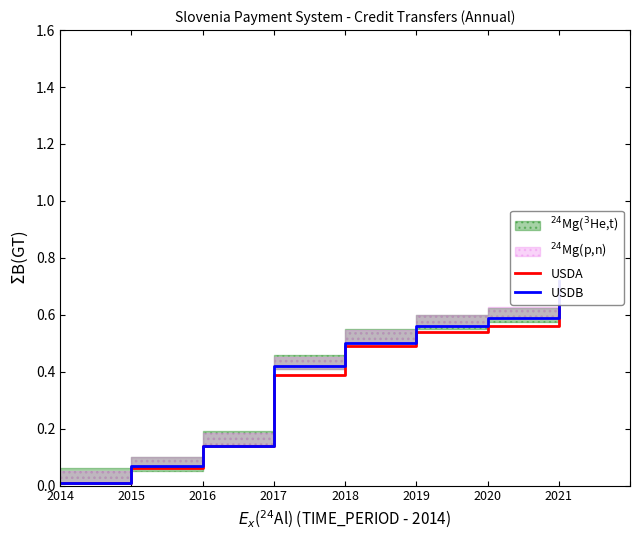

What is the total value across all series at 2018?

1.0